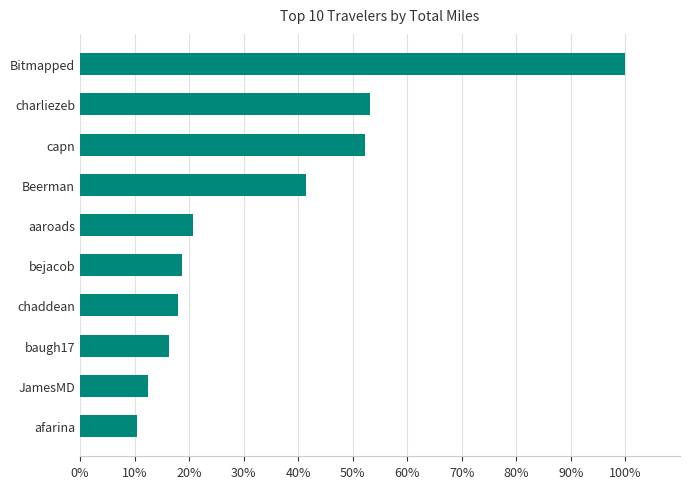

What is the difference between the maximum and second lowest values?

87.5